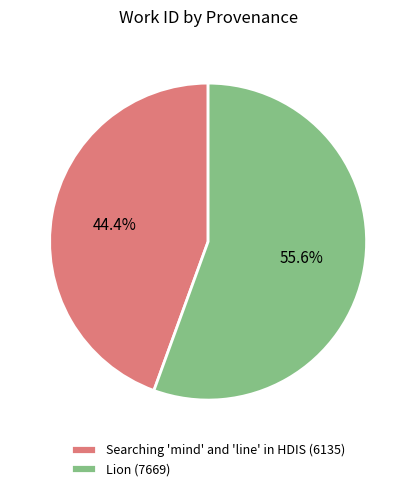

What percentage is the Lion slice, to the nearest percent?

56%